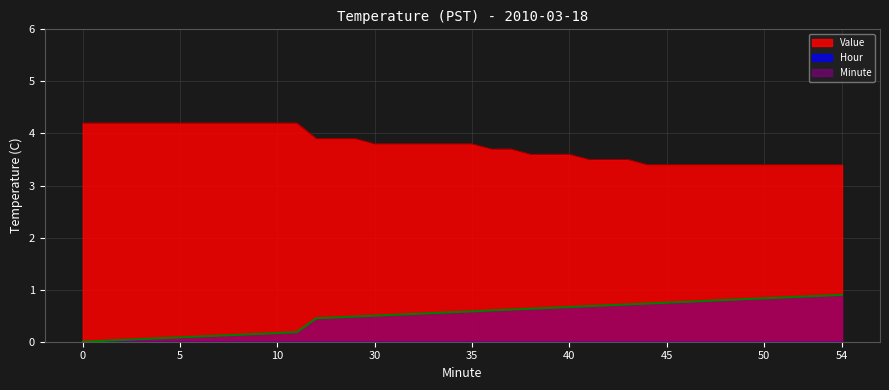

True or false: Value and Minute intersect in this chart.

False